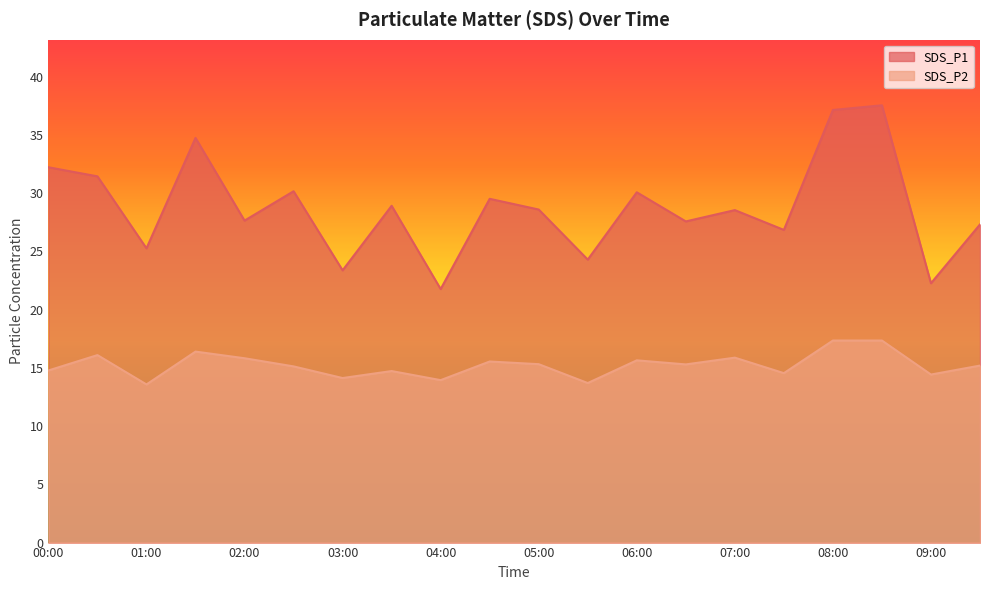

At which label is SDS_P2 closest to 15?

02:30